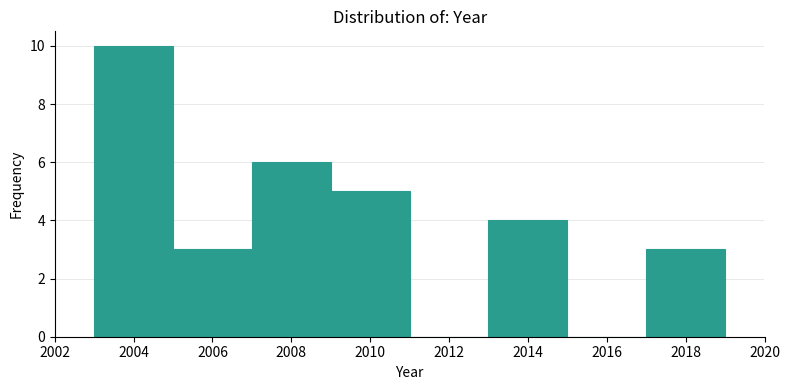

How tall is the bar that spans 2017 to 2019 on the x-axis? The values are not printed on the chart, so give them approximately, as read against the axis.

3